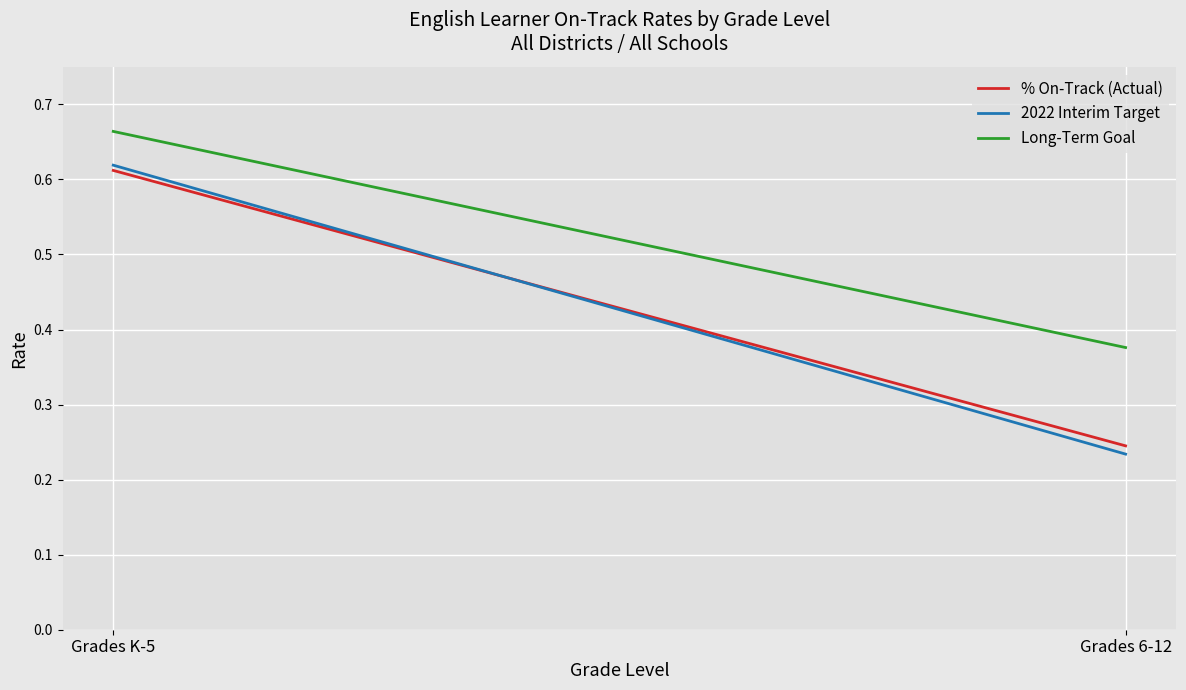

List the series in order of their peak value, highest first.

Long-Term Goal, 2022 Interim Target, % On-Track (Actual)